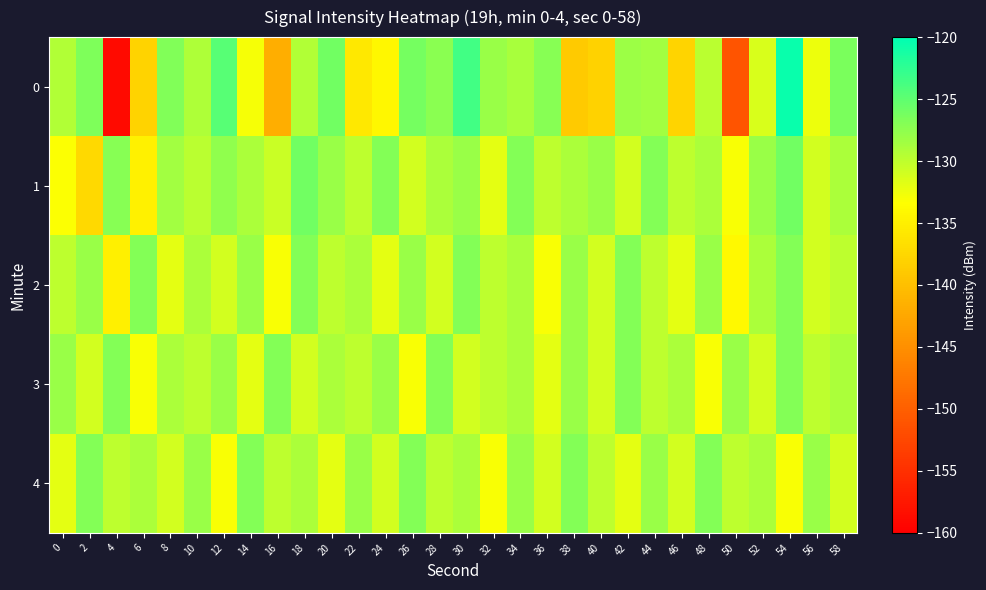

Reading right to left, what are all the values shown in this chart?

0: 58=-126.5	56=-132.5	54=-120.5	52=-131.3	50=-151.1	48=-129.8	46=-137.7	44=-128.5	42=-128.2	40=-138.0	38=-138.9	36=-127.2	34=-128.9	32=-128.0	30=-123.6	28=-127.3	26=-126.1	24=-134.1	22=-135.8	20=-126.1	18=-129.2	16=-141.8	14=-132.9	12=-124.6	10=-129.2	8=-126.8	6=-137.8	4=-158.8	2=-126.7	0=-129.3
1: 58=-129.0	56=-131.0	54=-126.0	52=-128.0	50=-133.0	48=-129.0	46=-130.0	44=-127.0	42=-131.0	40=-128.0	38=-129.0	36=-130.0	34=-127.0	32=-132.0	30=-128.0	28=-129.0	26=-131.0	24=-127.0	22=-130.0	20=-128.0	18=-126.0	16=-130.5	14=-128.9	12=-127.6	10=-129.8	8=-128.5	6=-134.7	4=-127.2	2=-137.3	0=-133.3
2: 58=-130.0	56=-131.0	54=-127.0	52=-129.0	50=-134.0	48=-128.0	46=-132.0	44=-130.0	42=-127.0	40=-131.0	38=-128.0	36=-133.0	34=-129.0	32=-130.0	30=-127.0	28=-131.0	26=-128.0	24=-132.0	22=-129.0	20=-130.0	18=-127.0	16=-133.0	14=-128.0	12=-131.0	10=-129.0	8=-132.0	6=-127.0	4=-135.0	2=-128.0	0=-130.0
3: 58=-129.0	56=-130.0	54=-127.0	52=-131.0	50=-128.0	48=-133.0	46=-129.0	44=-130.0	42=-127.0	40=-131.0	38=-128.0	36=-132.0	34=-129.0	32=-130.0	30=-131.0	28=-127.0	26=-133.0	24=-128.0	22=-130.0	20=-129.0	18=-131.0	16=-127.0	14=-132.0	12=-128.0	10=-130.0	8=-129.0	6=-133.0	4=-127.0	2=-131.0	0=-128.0
4: 58=-131.0	56=-128.0	54=-133.0	52=-129.0	50=-130.0	48=-127.0	46=-131.0	44=-128.0	42=-132.0	40=-130.0	38=-127.0	36=-131.0	34=-128.0	32=-133.0	30=-129.0	28=-130.0	26=-127.0	24=-131.0	22=-128.0	20=-132.0	18=-129.0	16=-130.0	14=-127.0	12=-133.0	10=-128.0	8=-131.0	6=-129.0	4=-130.0	2=-127.0	0=-132.0